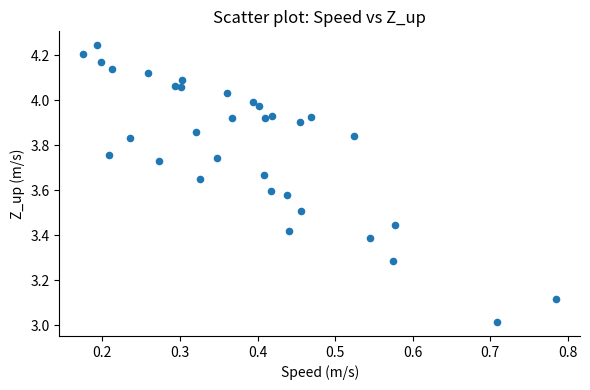

What is the range of Y values (max minus min)?

1.2